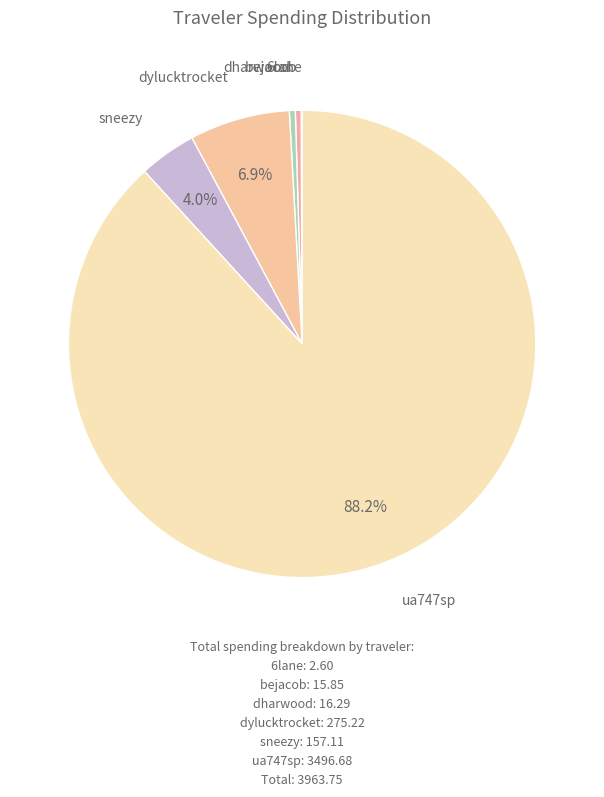

Between bejacob and dylucktrocket, which is larger?

dylucktrocket